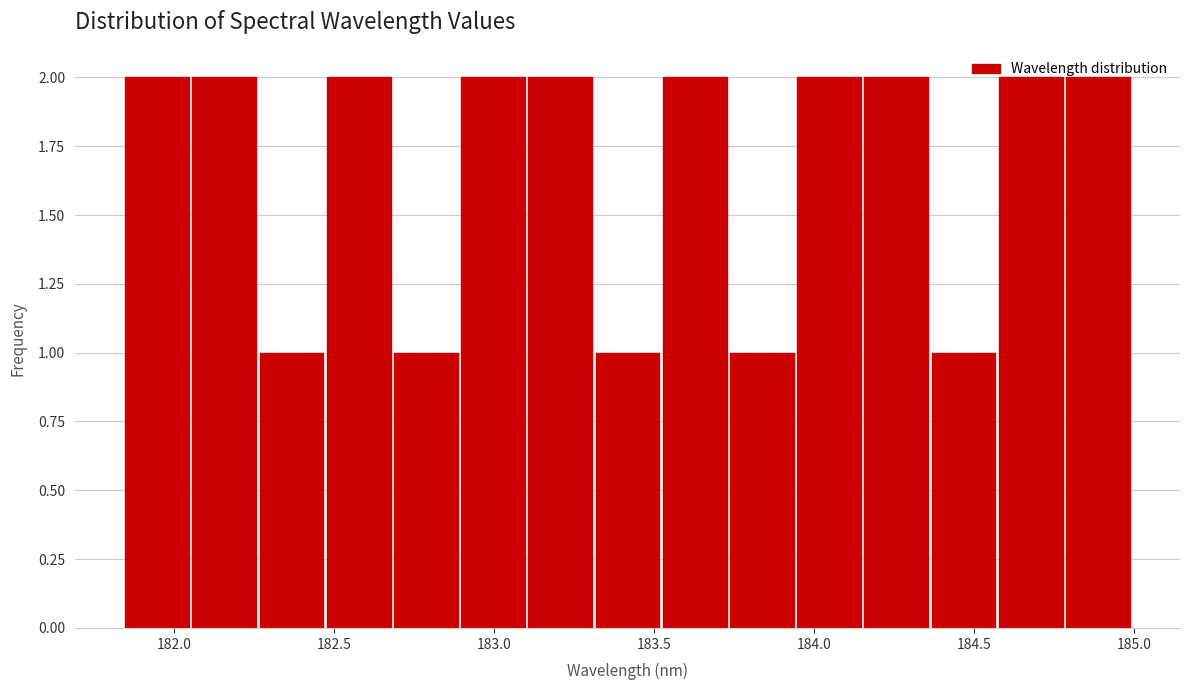

Reading left to right, list every bar in this chart as the range it spans on the x-axis followed by its height. Neither the bar edges nor the heights are printed on the chart, so give them approximately, as read against the axes.

181.85 to 182.05: 2
182.05 to 182.25: 2
182.25 to 182.45: 1
182.45 to 182.70: 2
182.70 to 182.90: 1
182.90 to 183.10: 2
183.10 to 183.30: 2
183.30 to 183.50: 1
183.50 to 183.75: 2
183.75 to 183.95: 1
183.95 to 184.15: 2
184.15 to 184.35: 2
184.35 to 184.55: 1
184.55 to 184.80: 2
184.80 to 185.00: 2